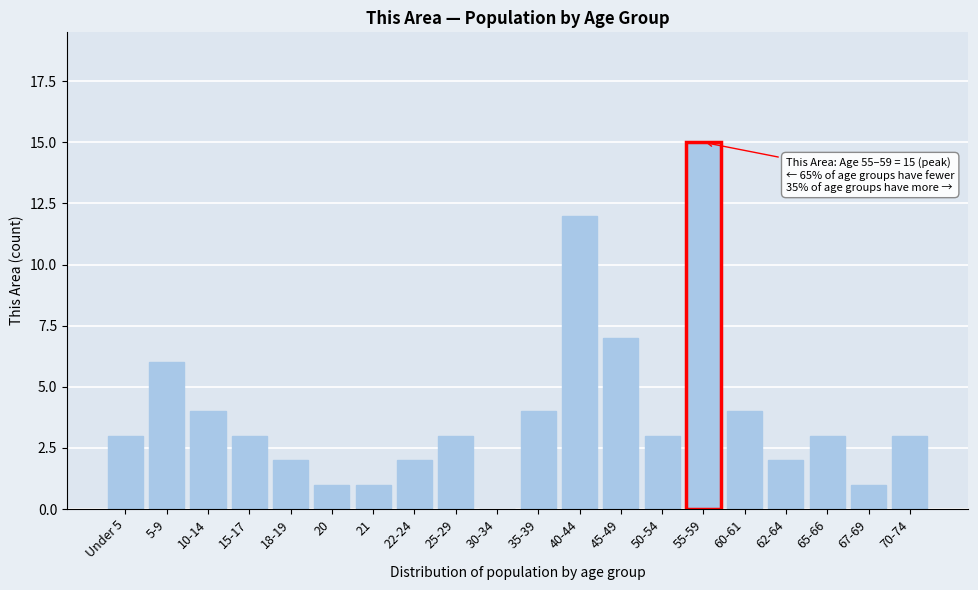

Reading left to right, transcribe all the data shown in this chart.

Under 5=3	5-9=6	10-14=4	15-17=3	18-19=2	20=1	21=1	22-24=2	25-29=3	30-34=0	35-39=4	40-44=12	45-49=7	50-54=3	55-59=15	60-61=4	62-64=2	65-66=3	67-69=1	70-74=3